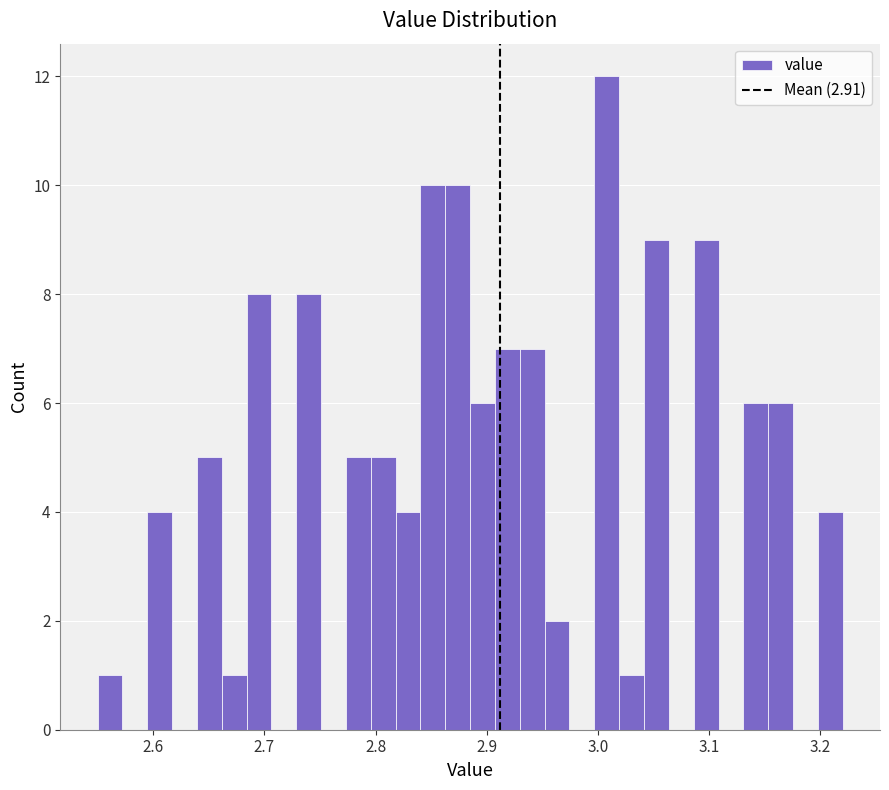

Around what value on the x-axis is the tallest bar? Give the approximate position of its centre, as read against the axis.

3.01